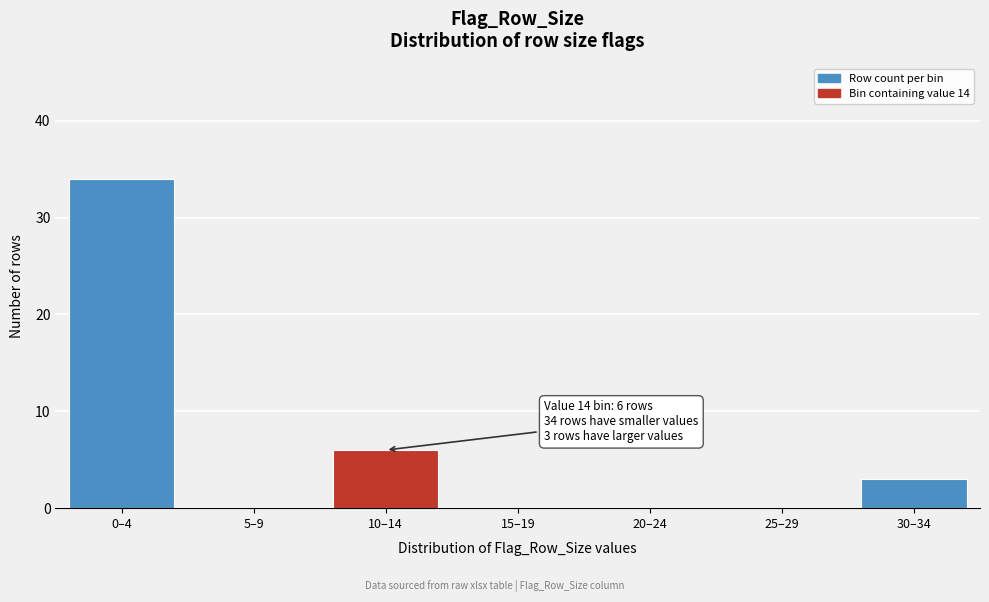

Reading left to right, transcribe all the data shown in this chart.

0–4=34	5–9=0	10–14=6	15–19=0	20–24=0	25–29=0	30–34=3